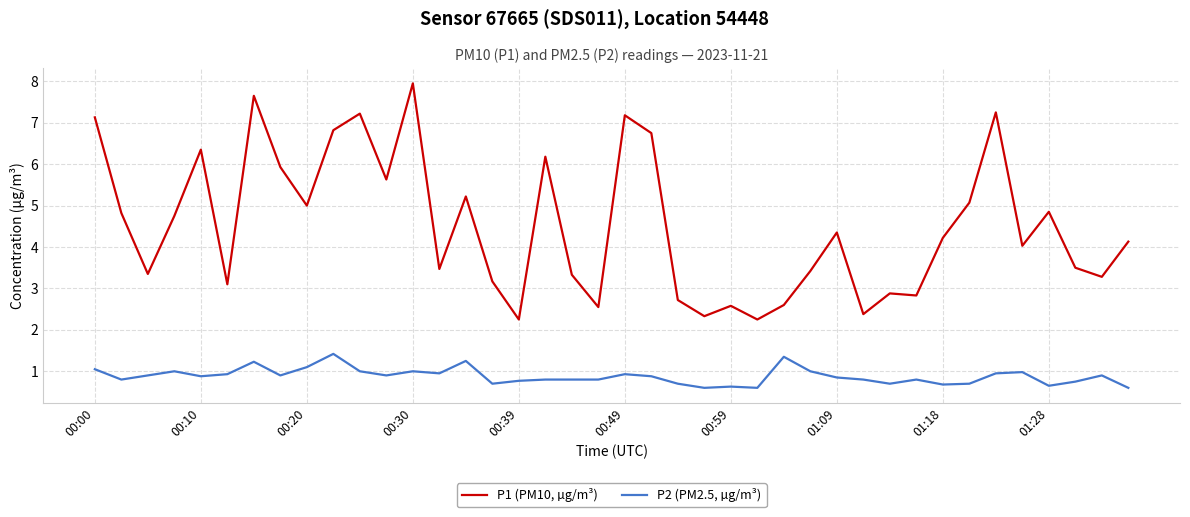

What is the difference between the maximum and minimum values in the P1 (PM10, µg/m³) series?

5.7